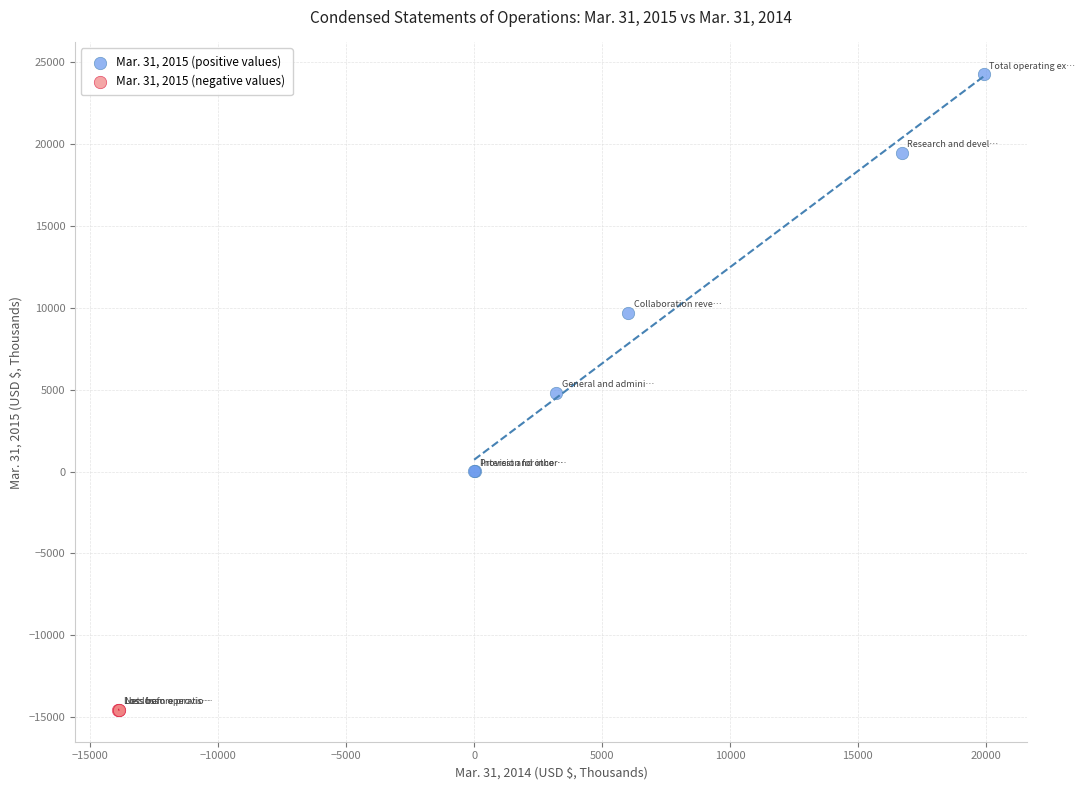

Which series has the largest Y range (max minus min)?

Mar. 31, 2015 (positive values)